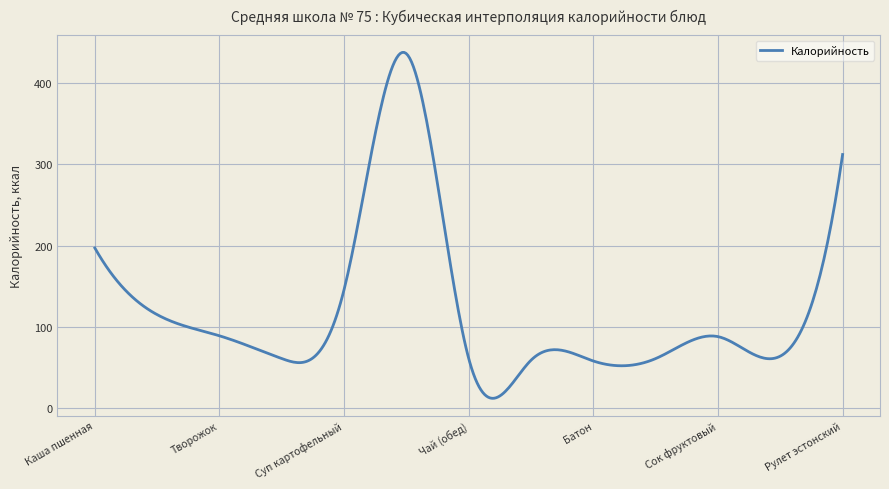

What is the maximum value shown in the chart?

437.6